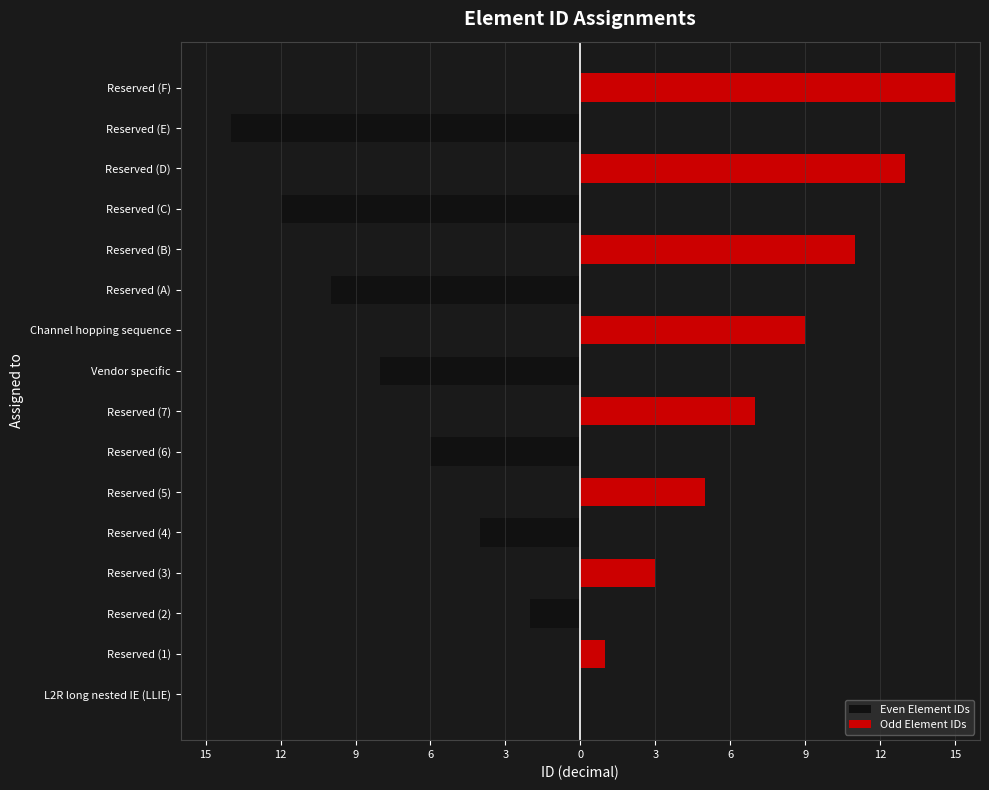

At 15, list the series in order from largest to smallest.

Even Element IDs, Odd Element IDs